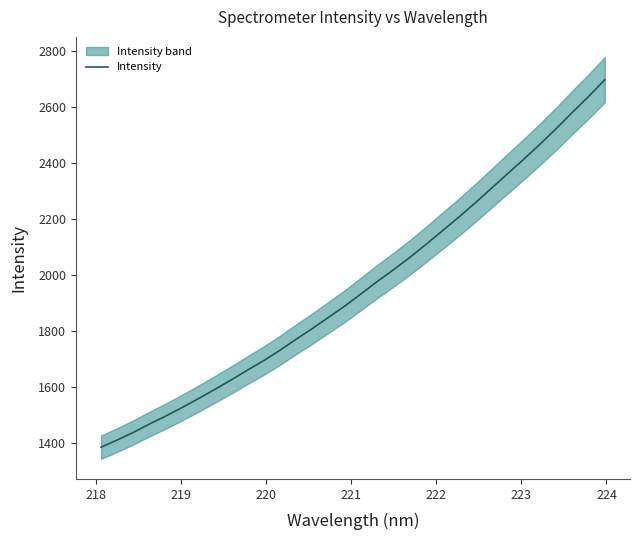

What is the minimum value for Intensity?

1385.6